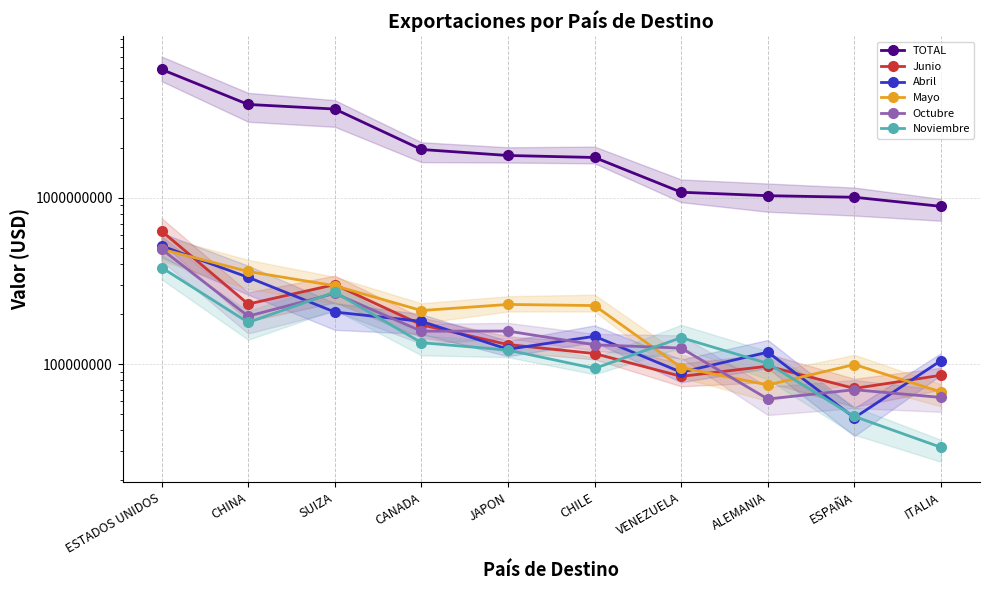

In Octubre, how many points are lower than both neighbors (excluding endpoints)?

3